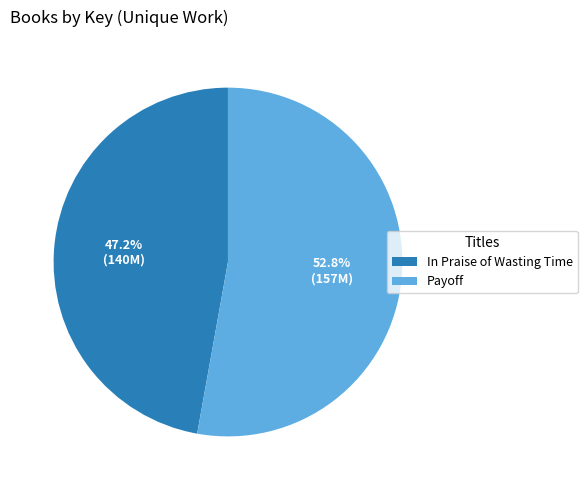

What portion of the pie excludes In Praise of Wasting Time?

52.8%